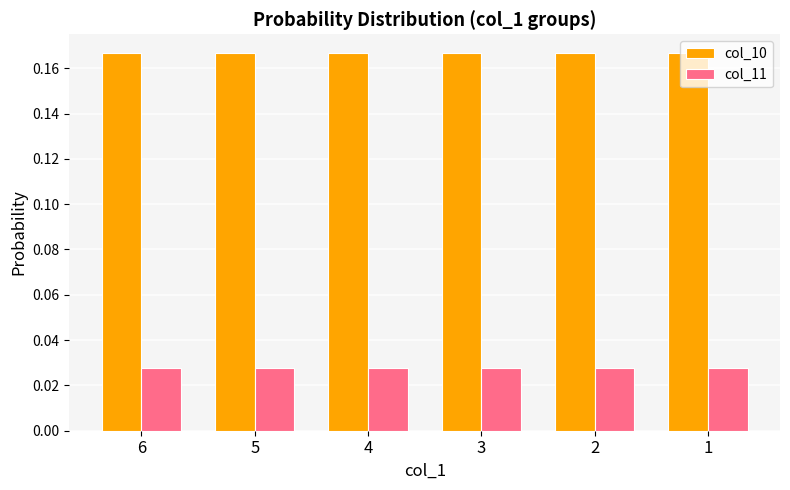

List the series in order of their overall mean, highest first.

col_10, col_11